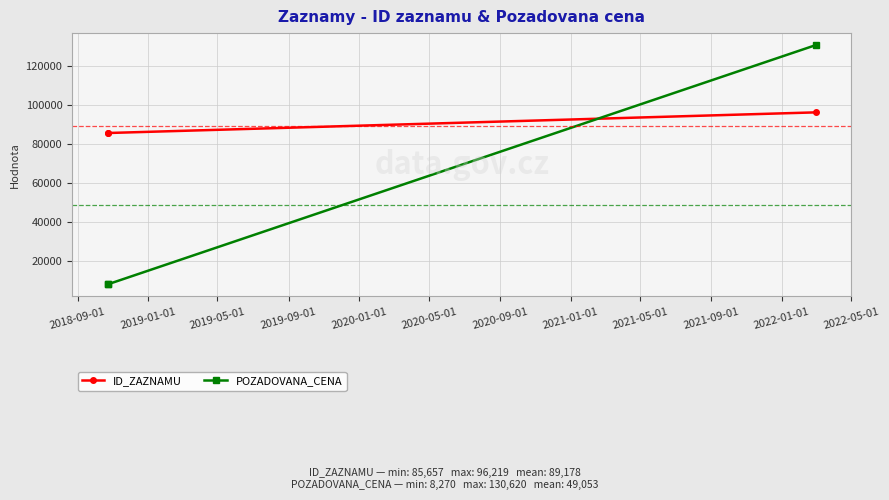

What is the highest value of the POZADOVANA_CENA series?

130620